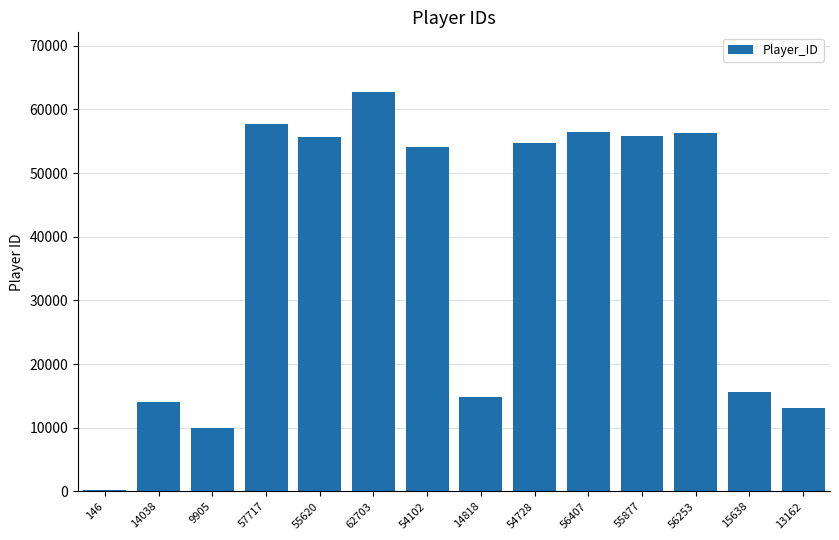

Which label corresponds to the largest value in the chart?

62703